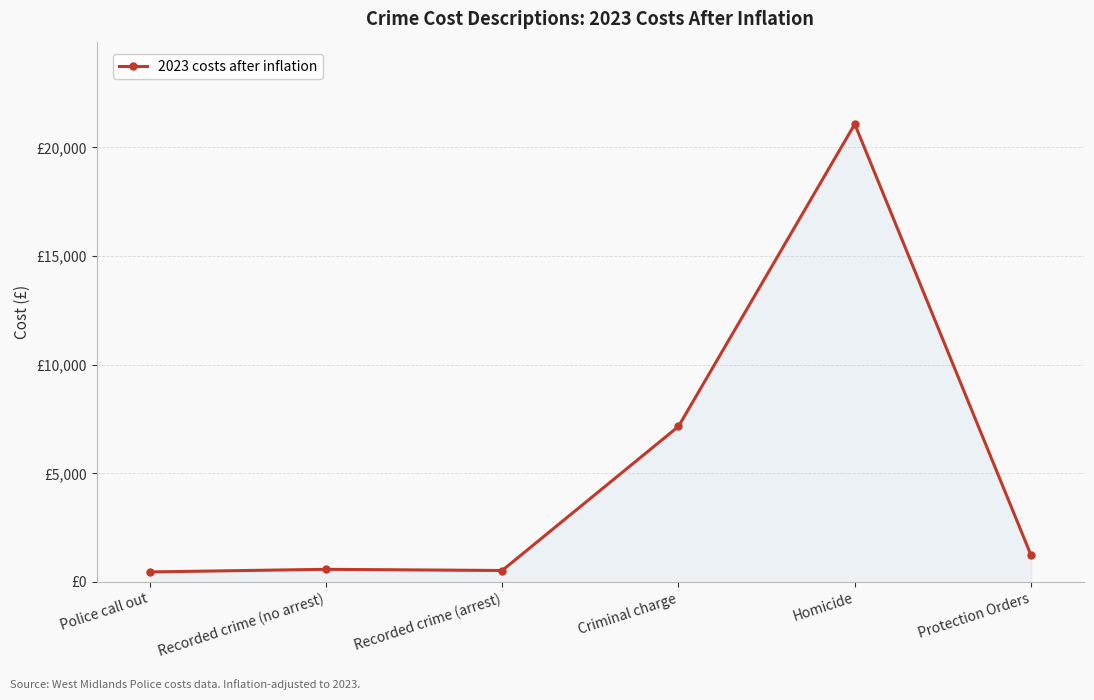

What is the sum of all values?

31023.8